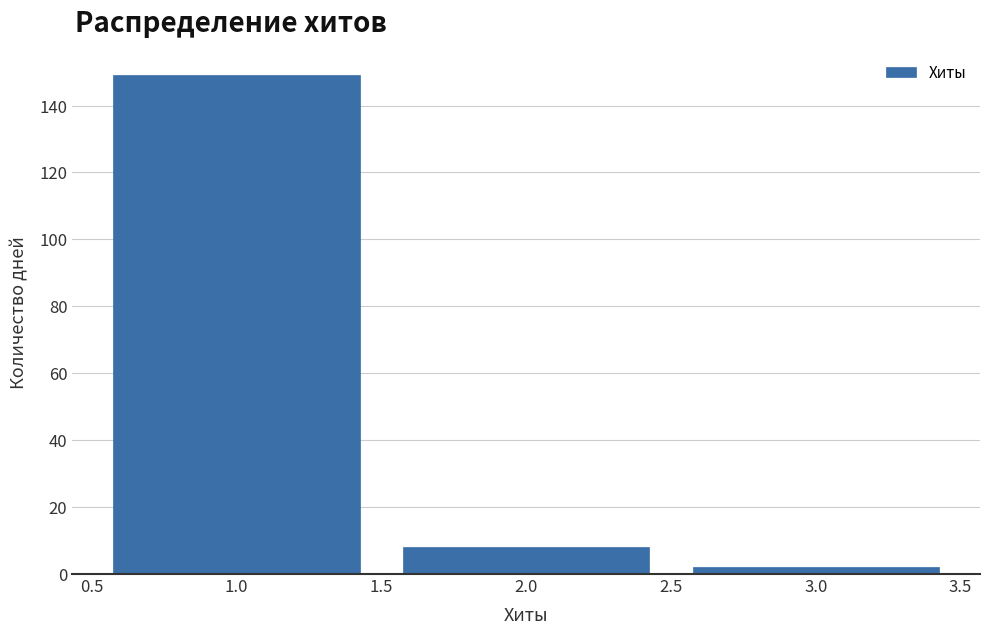

Reading left to right, transcribe this chart: for each bar, give the range it covers on the x-axis and its height. The values are not printed on the chart, so give them approximately, as read against the axis.

0.5 to 1.5: 150
1.5 to 2.5: 8
2.5 to 3.5: 2